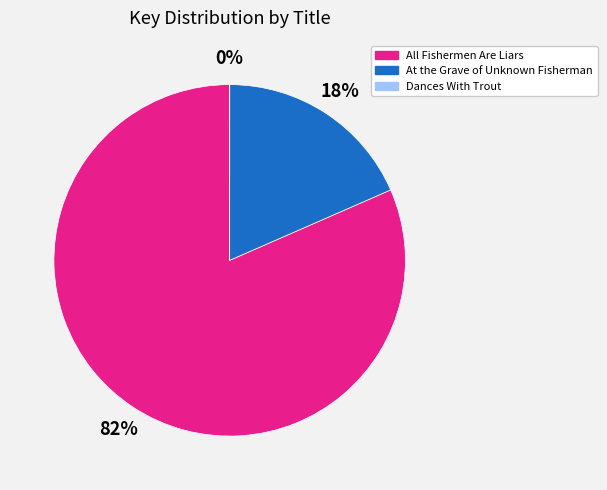

Which category has the biggest portion of the pie?

All Fishermen Are Liars